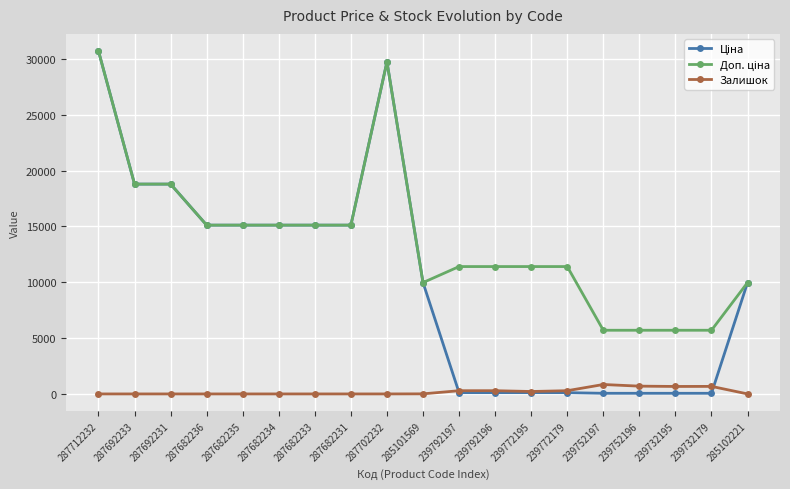

Which label corresponds to the largest value in the chart?

287712232